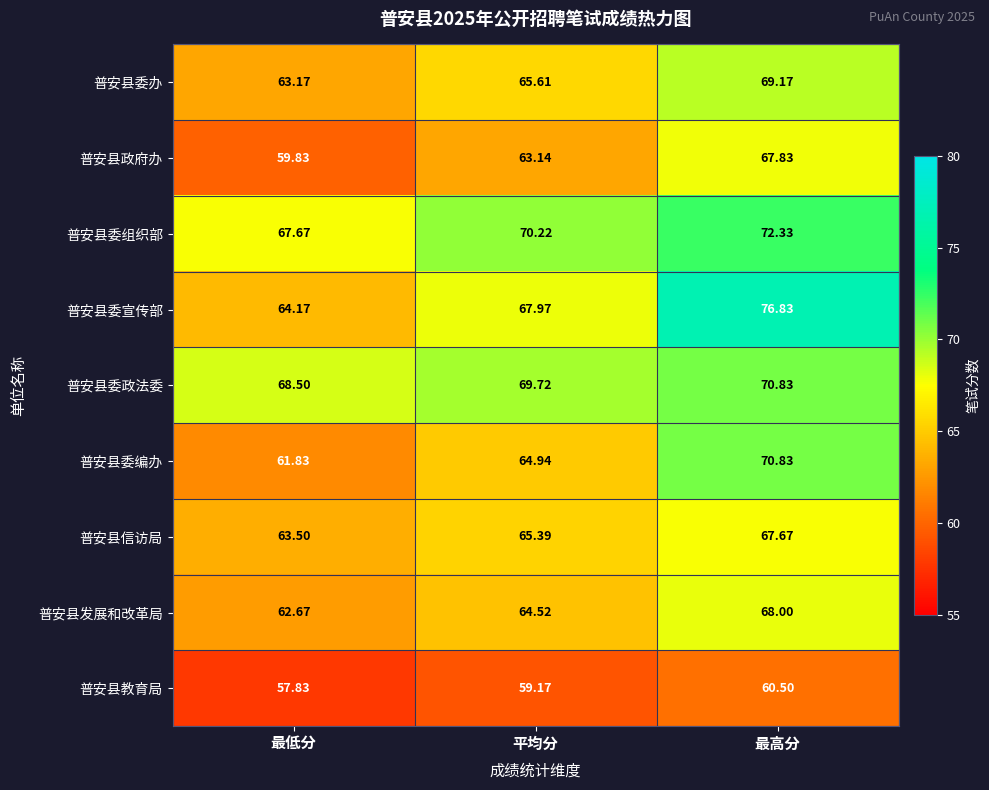

Which series has the largest range (max minus min)?

普安县委宣传部